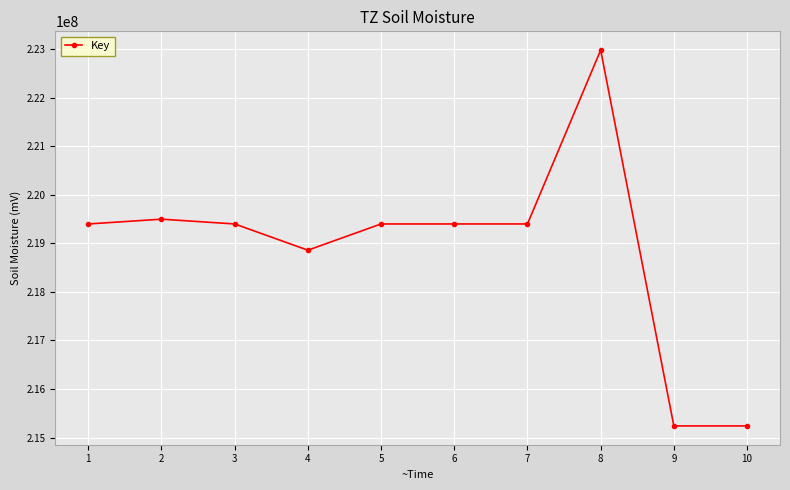

At which category does the chart reach its peak across all series?

8